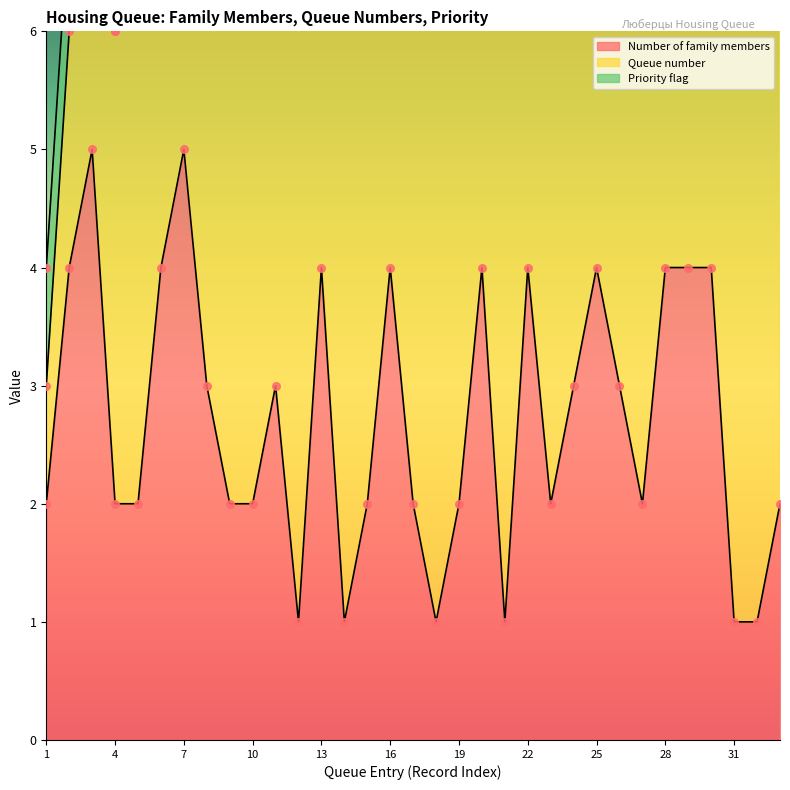

At how many categories does at least one series exceed 11?

25